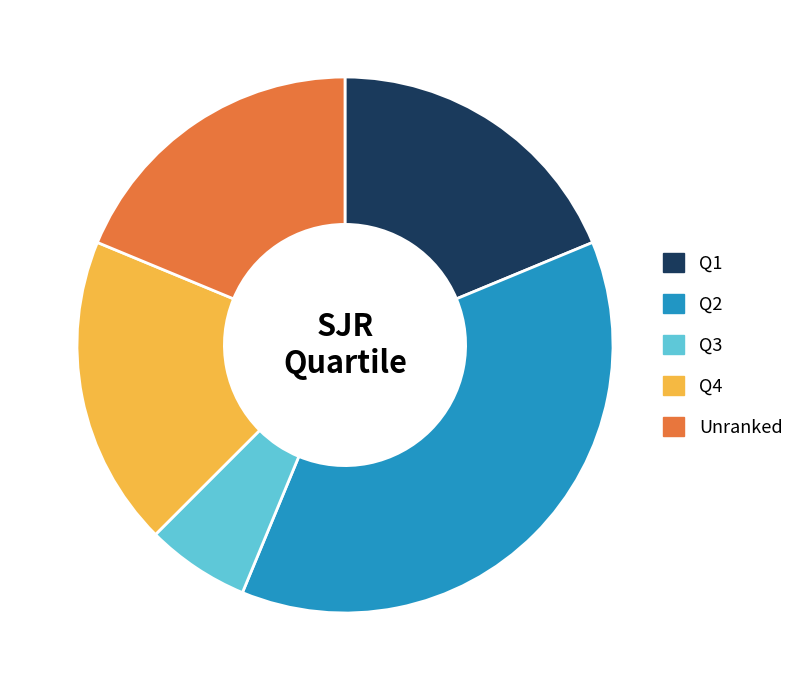

True or false: Q1 accounts for 19% of the total.

True